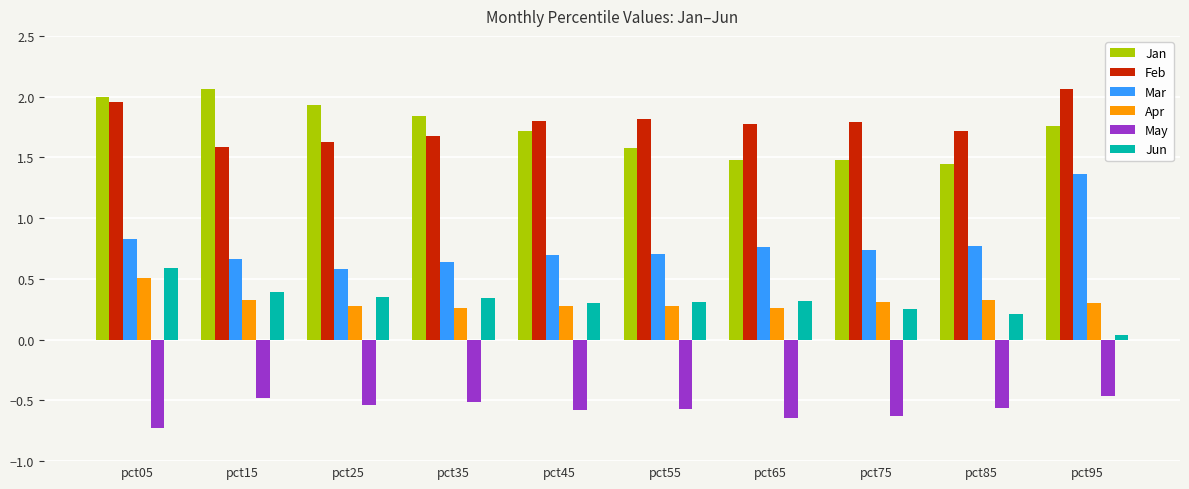

What is the difference between the maximum and second lowest values in the Feb series?

0.4